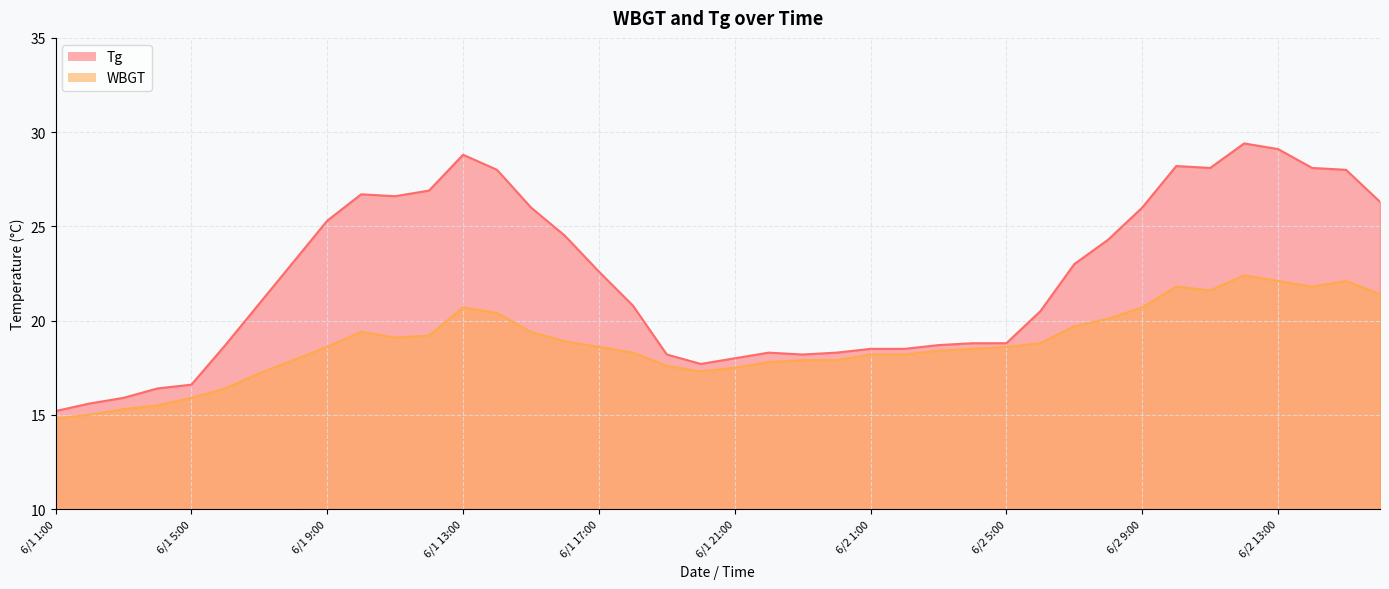

What is the spread (max minus min) of values at 6/1 2:00?

0.6